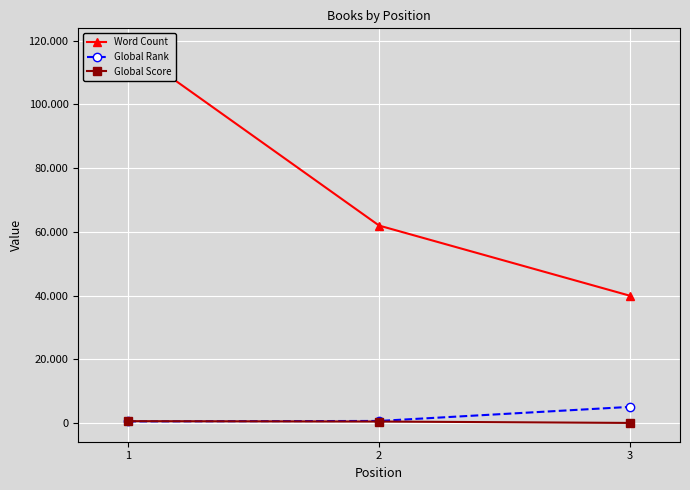

At how many categories does at least one series exceed 65261?

1